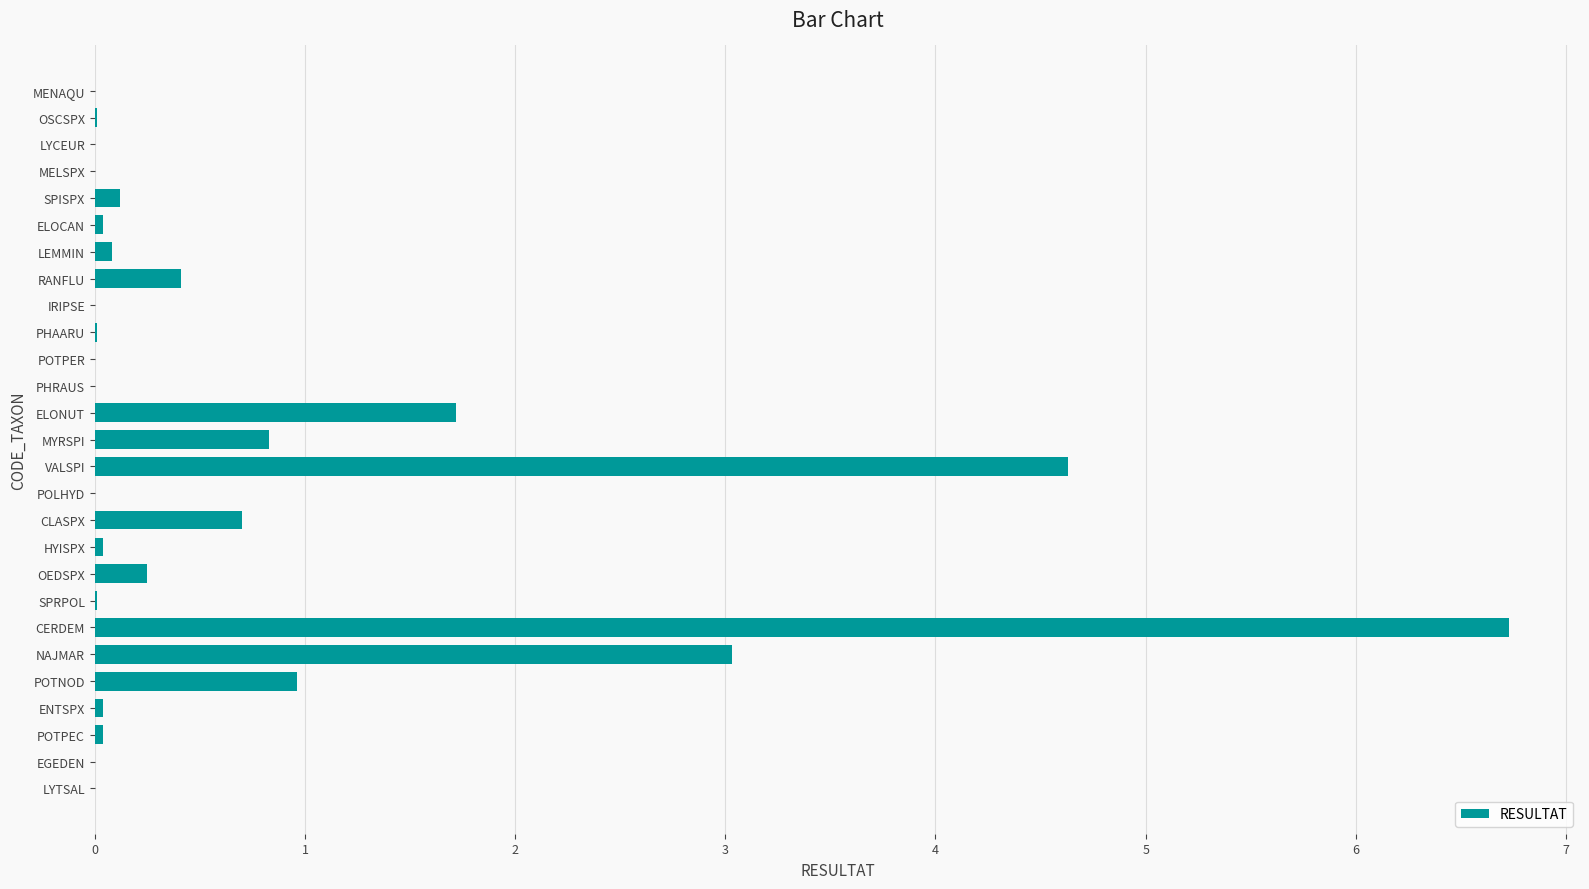

The chart shows a value of 0.0 at EGEDEN. True or false?

True